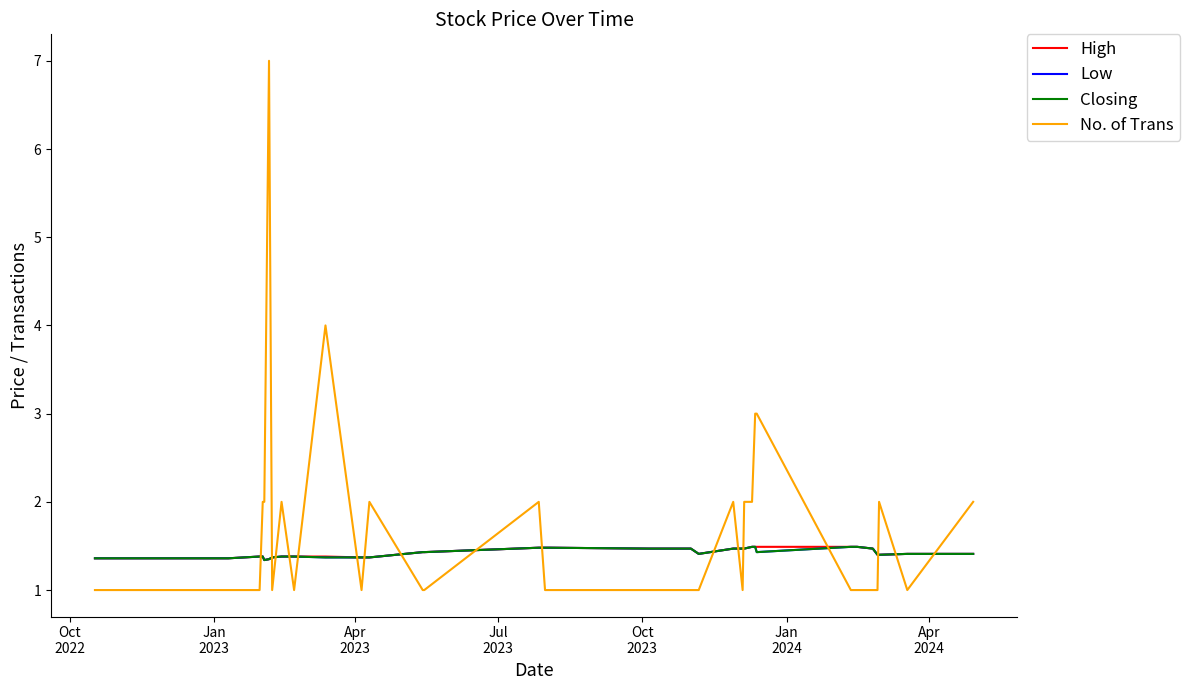

Which series has the widest spread of values?

No. of Trans